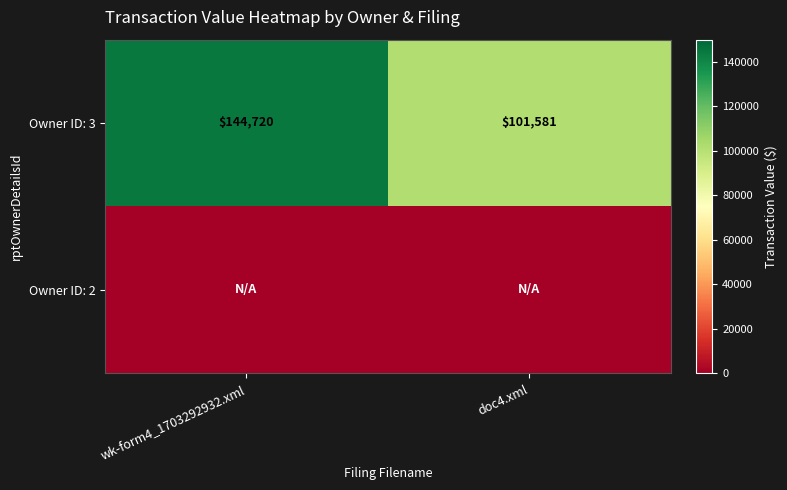

True or false: Owner ID: 3 has a value of 45818 at wk-form4_1703292932.xml.

False